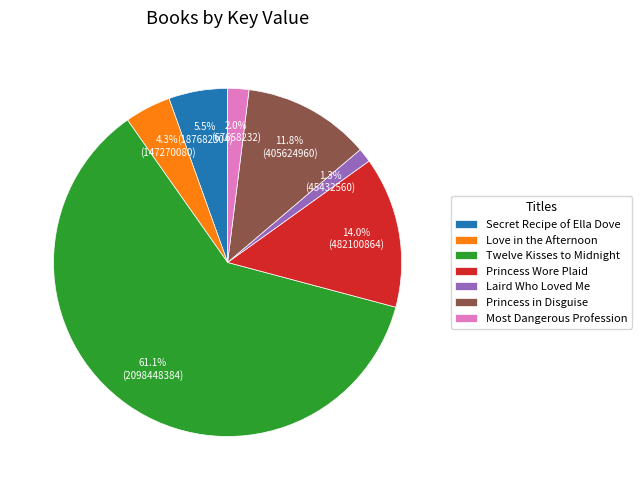

Between Princess Wore Plaid and Princess in Disguise, which is larger?

Princess Wore Plaid